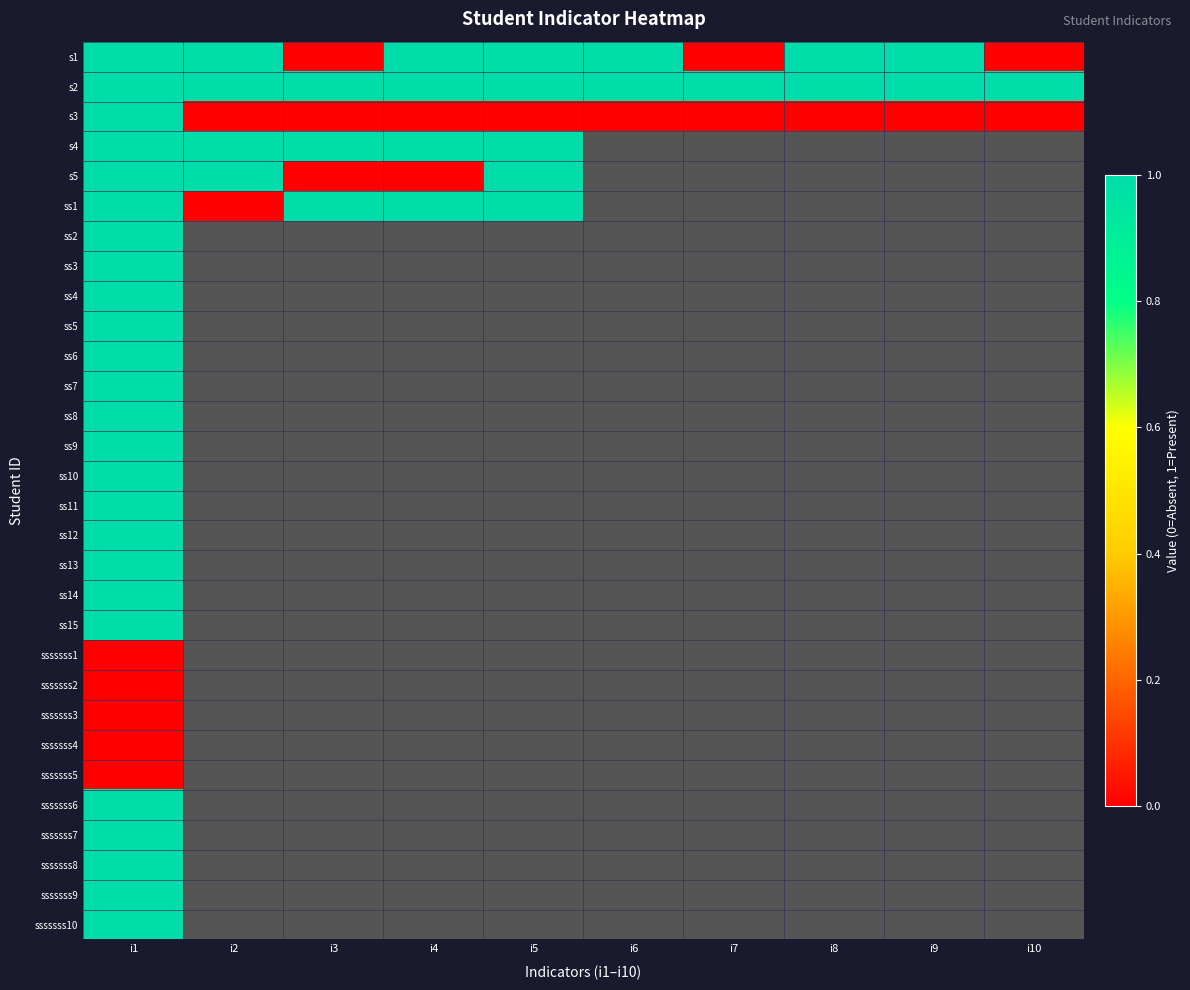

Reading left to right, transcribe all the data shown in this chart.

s1: i1=1	i2=1	i3=0	i4=1	i5=1	i6=1	i7=0	i8=1	i9=1	i10=0
s2: i1=1	i2=1	i3=1	i4=1	i5=1	i6=1	i7=1	i8=1	i9=1	i10=1
s3: i1=1	i2=0	i3=0	i4=0	i5=0	i6=0	i7=0	i8=0	i9=0	i10=0
s4: i1=1	i2=1	i3=1	i4=1	i5=1	i6=1	i7=0	i8=0	i9=0	i10=0
s5: i1=1	i2=1	i3=0	i4=0	i5=1	i6=0	i7=0	i8=0	i9=0	i10=0
ss1: i1=1	i2=0	i3=1	i4=1	i5=1	i6=0	i7=0	i8=0	i9=0	i10=0
ss2: i1=1	i2=0	i3=0	i4=0	i5=0	i6=0	i7=0	i8=0	i9=0	i10=0
ss3: i1=1	i2=0	i3=0	i4=0	i5=0	i6=0	i7=0	i8=0	i9=0	i10=0
ss4: i1=1	i2=0	i3=0	i4=0	i5=0	i6=0	i7=0	i8=0	i9=0	i10=0
ss5: i1=1	i2=0	i3=0	i4=0	i5=0	i6=0	i7=0	i8=0	i9=0	i10=0
ss6: i1=1	i2=0	i3=0	i4=0	i5=0	i6=0	i7=0	i8=0	i9=0	i10=0
ss7: i1=1	i2=0	i3=0	i4=0	i5=0	i6=0	i7=0	i8=0	i9=0	i10=0
ss8: i1=1	i2=0	i3=0	i4=0	i5=0	i6=0	i7=0	i8=0	i9=0	i10=0
ss9: i1=1	i2=0	i3=0	i4=0	i5=0	i6=0	i7=0	i8=0	i9=0	i10=0
ss10: i1=1	i2=0	i3=0	i4=0	i5=0	i6=0	i7=0	i8=0	i9=0	i10=0
ss11: i1=1	i2=0	i3=0	i4=0	i5=0	i6=0	i7=0	i8=0	i9=0	i10=0
ss12: i1=1	i2=0	i3=0	i4=0	i5=0	i6=0	i7=0	i8=0	i9=0	i10=0
ss13: i1=1	i2=0	i3=0	i4=0	i5=0	i6=0	i7=0	i8=0	i9=0	i10=0
ss14: i1=1	i2=0	i3=0	i4=0	i5=0	i6=0	i7=0	i8=0	i9=0	i10=0
ss15: i1=1	i2=0	i3=0	i4=0	i5=0	i6=0	i7=0	i8=0	i9=0	i10=0
sssssss1: i1=0	i2=0	i3=0	i4=0	i5=0	i6=0	i7=0	i8=0	i9=0	i10=0
sssssss2: i1=0	i2=0	i3=0	i4=0	i5=0	i6=0	i7=0	i8=0	i9=0	i10=0
sssssss3: i1=0	i2=0	i3=0	i4=0	i5=0	i6=0	i7=0	i8=0	i9=0	i10=0
sssssss4: i1=0	i2=0	i3=0	i4=0	i5=0	i6=0	i7=0	i8=0	i9=0	i10=0
sssssss5: i1=0	i2=0	i3=0	i4=0	i5=0	i6=0	i7=0	i8=0	i9=0	i10=0
sssssss6: i1=1	i2=0	i3=0	i4=0	i5=0	i6=0	i7=0	i8=0	i9=0	i10=0
sssssss7: i1=1	i2=0	i3=0	i4=0	i5=0	i6=0	i7=0	i8=0	i9=0	i10=0
sssssss8: i1=1	i2=0	i3=0	i4=0	i5=0	i6=0	i7=0	i8=0	i9=0	i10=0
sssssss9: i1=1	i2=0	i3=0	i4=0	i5=0	i6=0	i7=0	i8=0	i9=0	i10=0
sssssss10: i1=1	i2=0	i3=0	i4=0	i5=0	i6=0	i7=0	i8=0	i9=0	i10=0